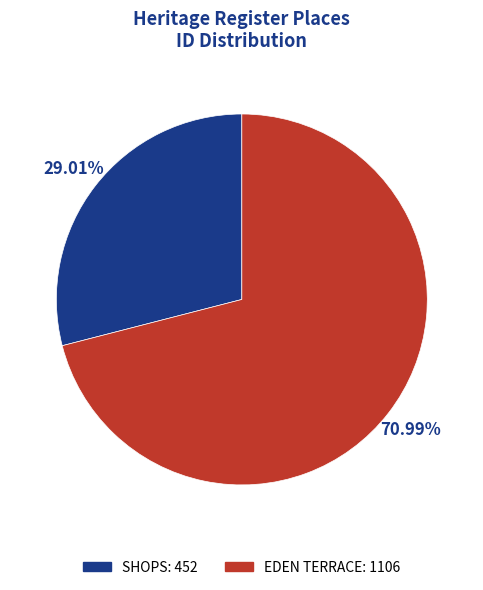

Combined, what portion of the pie is SHOPS and EDEN TERRACE?

100.0%